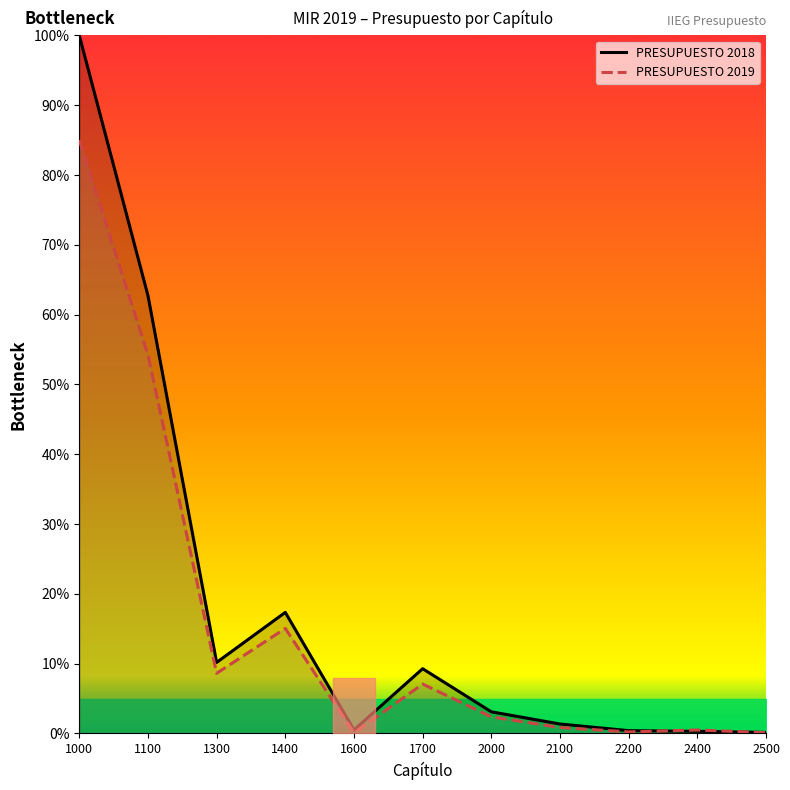

How many lines are shown in the chart?

2